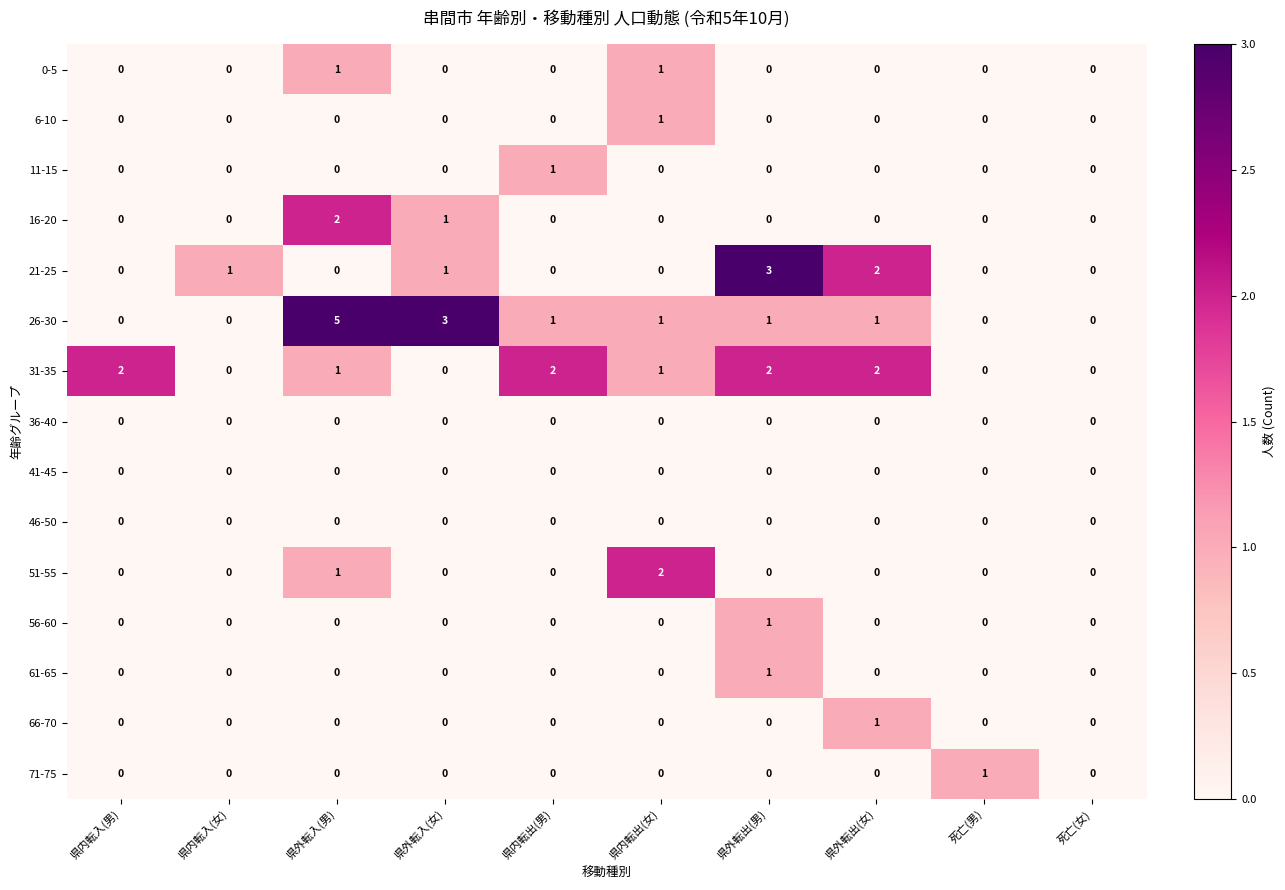

Which series changed the most between 県内転出(男) and 県外転出(女)?

21-25